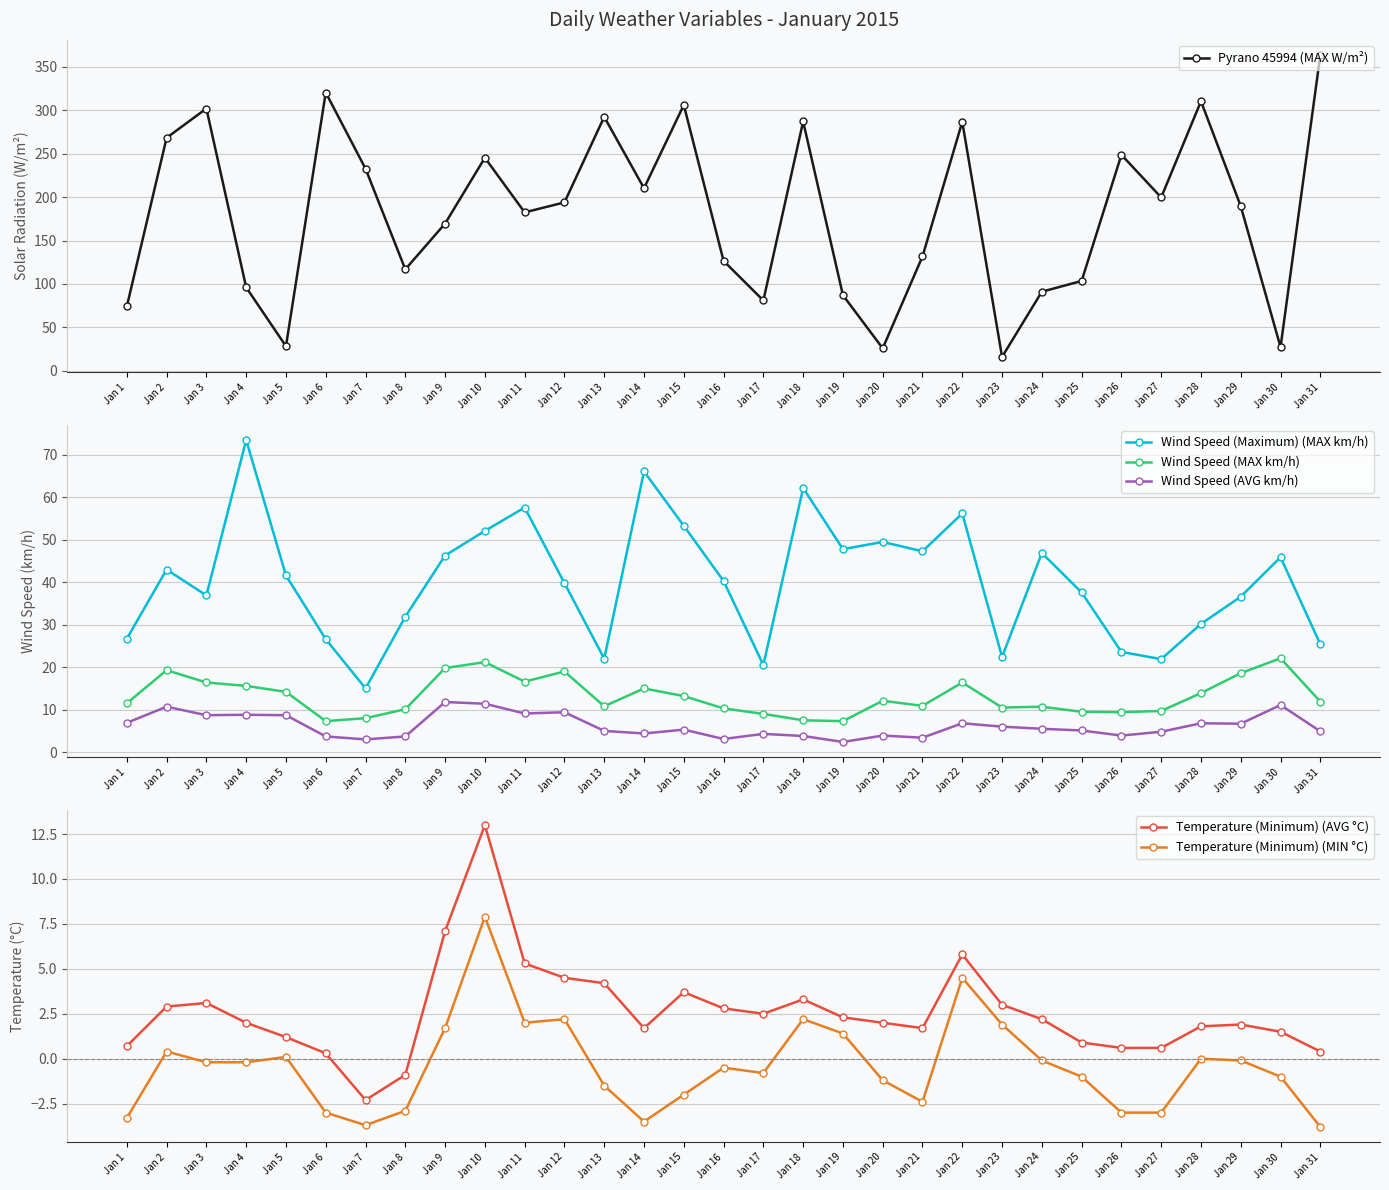

Where does the Temperature (Minimum) (MIN °C) series first go above 0?

Jan 2